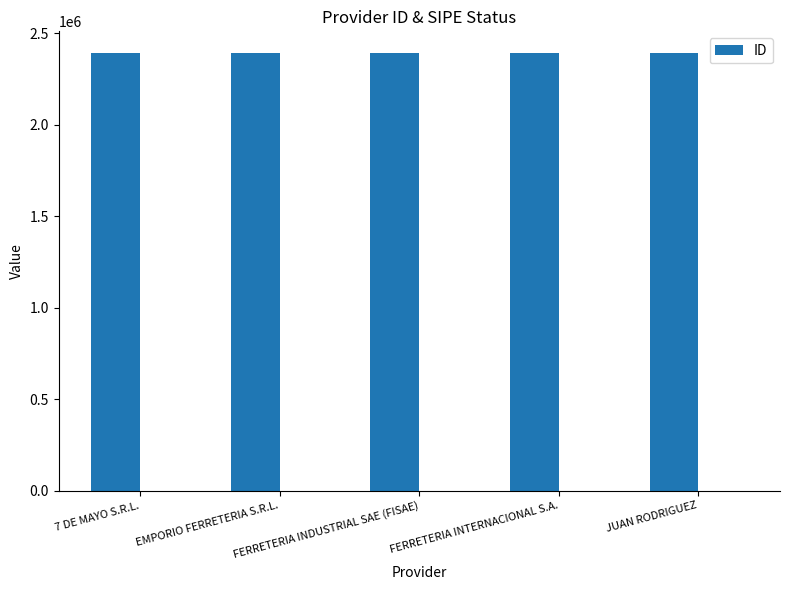

At which label does the data first exceed 2390299?

7 DE MAYO S.R.L.